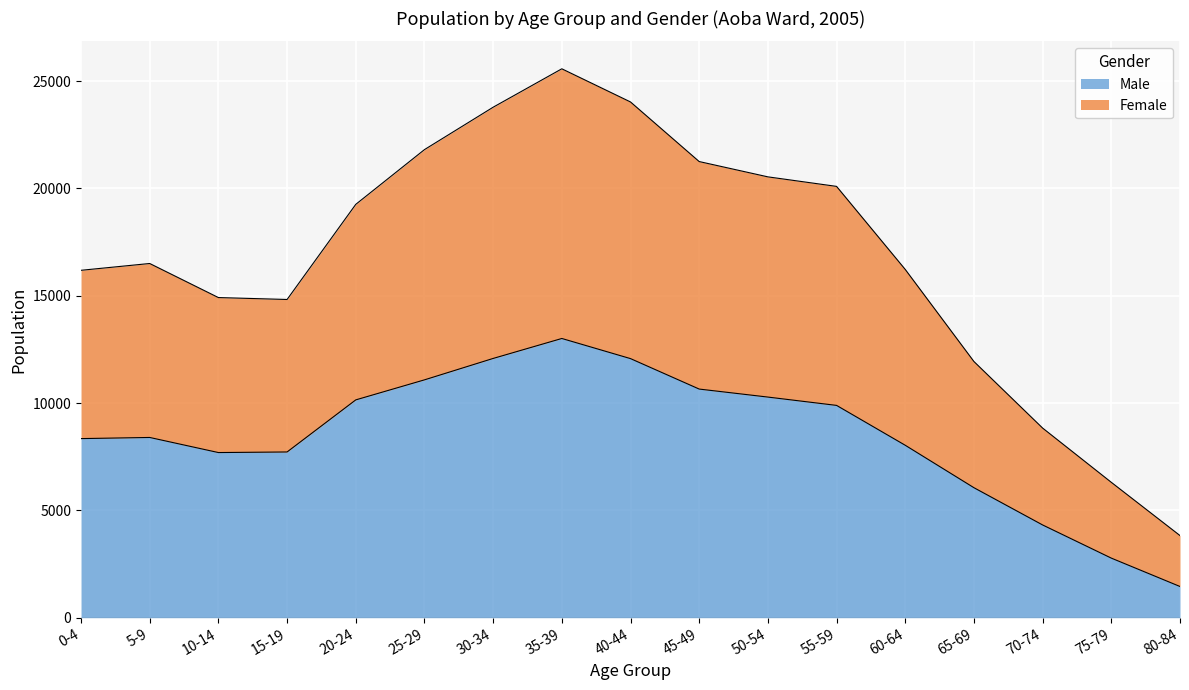

What is the difference between the maximum and minimum values in the Male series?

11556